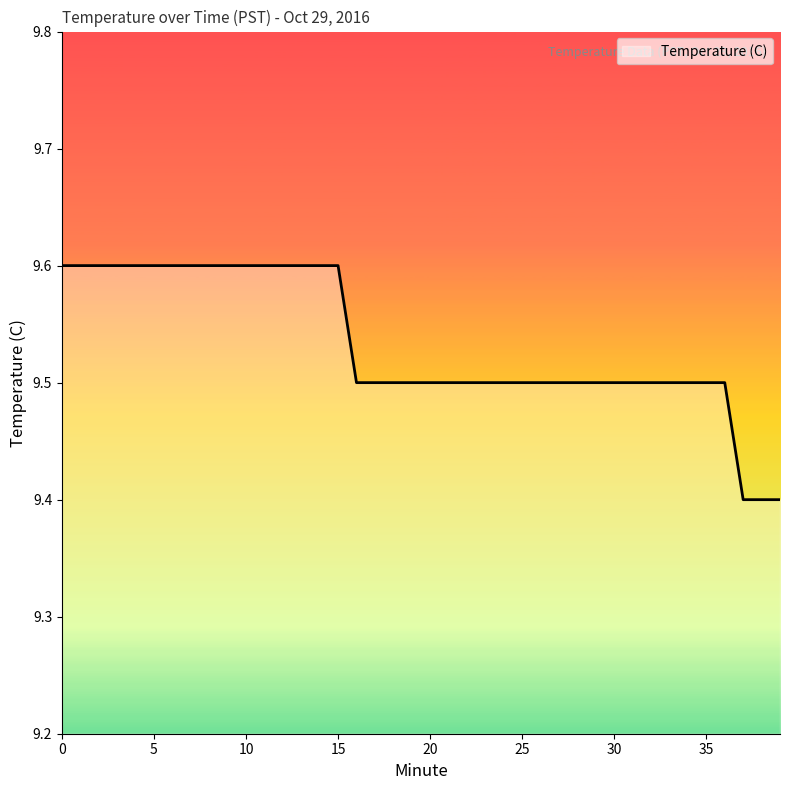

How many lines are shown in the chart?

1